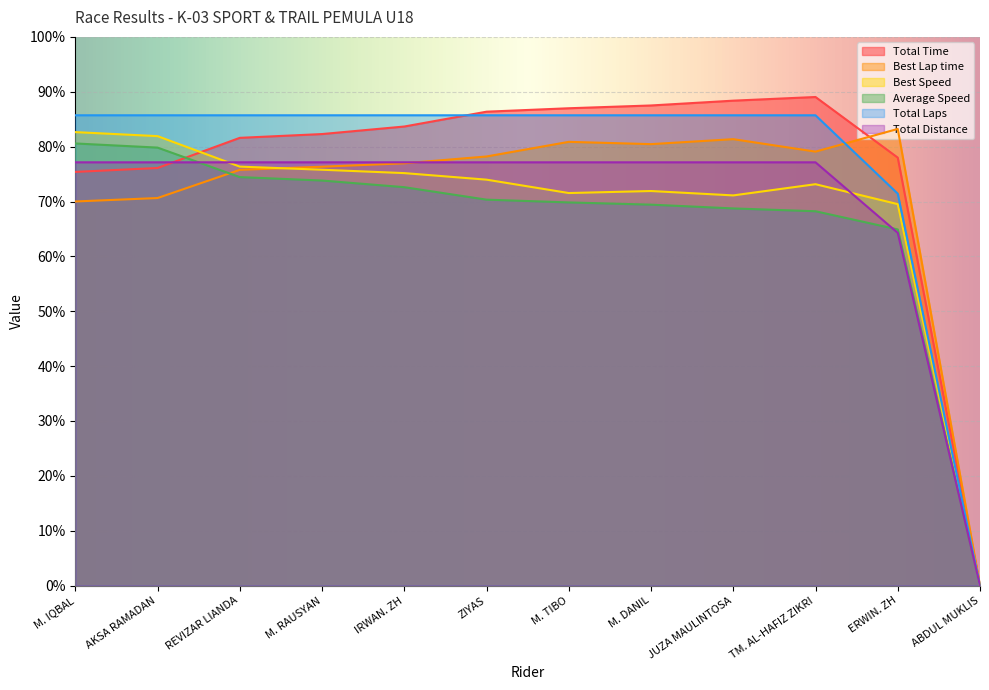

How many data points in Best Speed are above 73?

7